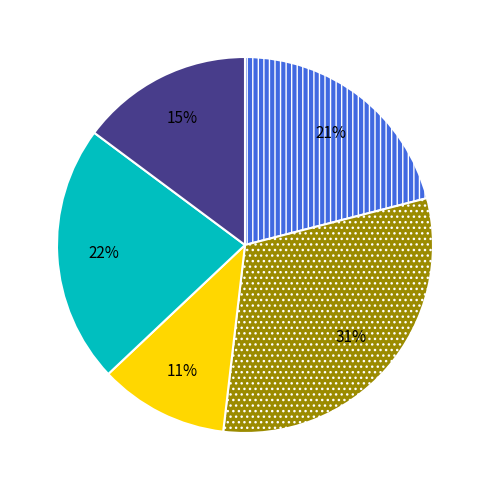

Does any single category account for the majority?

No